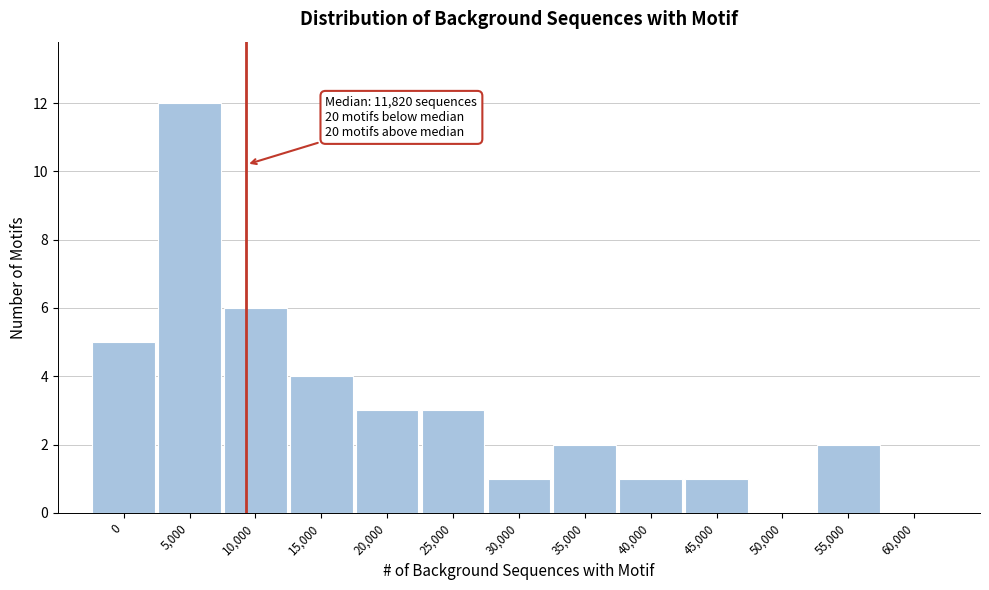

Reading right to left, transcribe all the data shown in this chart.

60,000=0	55,000=2	50,000=0	45,000=1	40,000=1	35,000=2	30,000=1	25,000=3	20,000=3	15,000=4	10,000=6	5,000=12	0=5